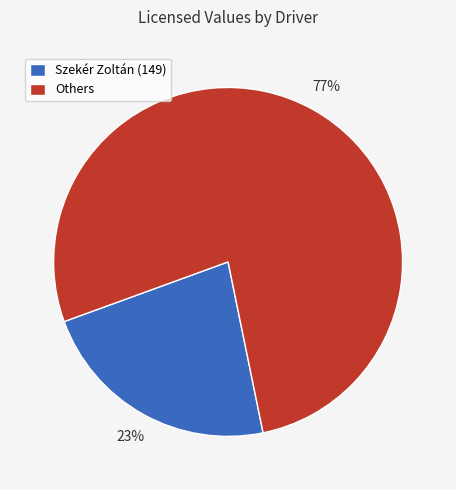

Does any single category account for the majority?

Yes